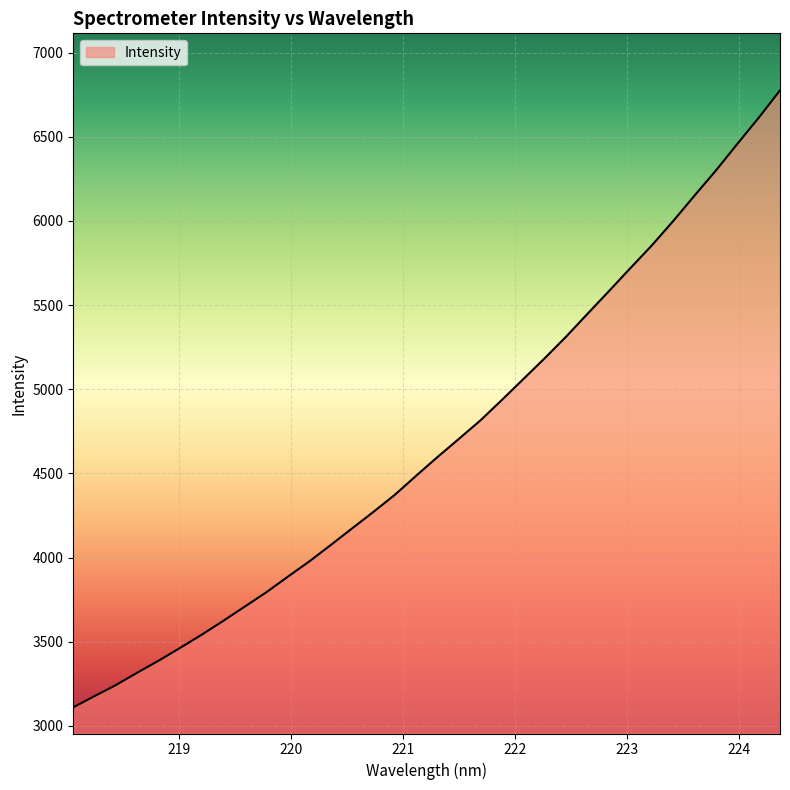

What is the difference between the maximum and minimum values?

3665.2